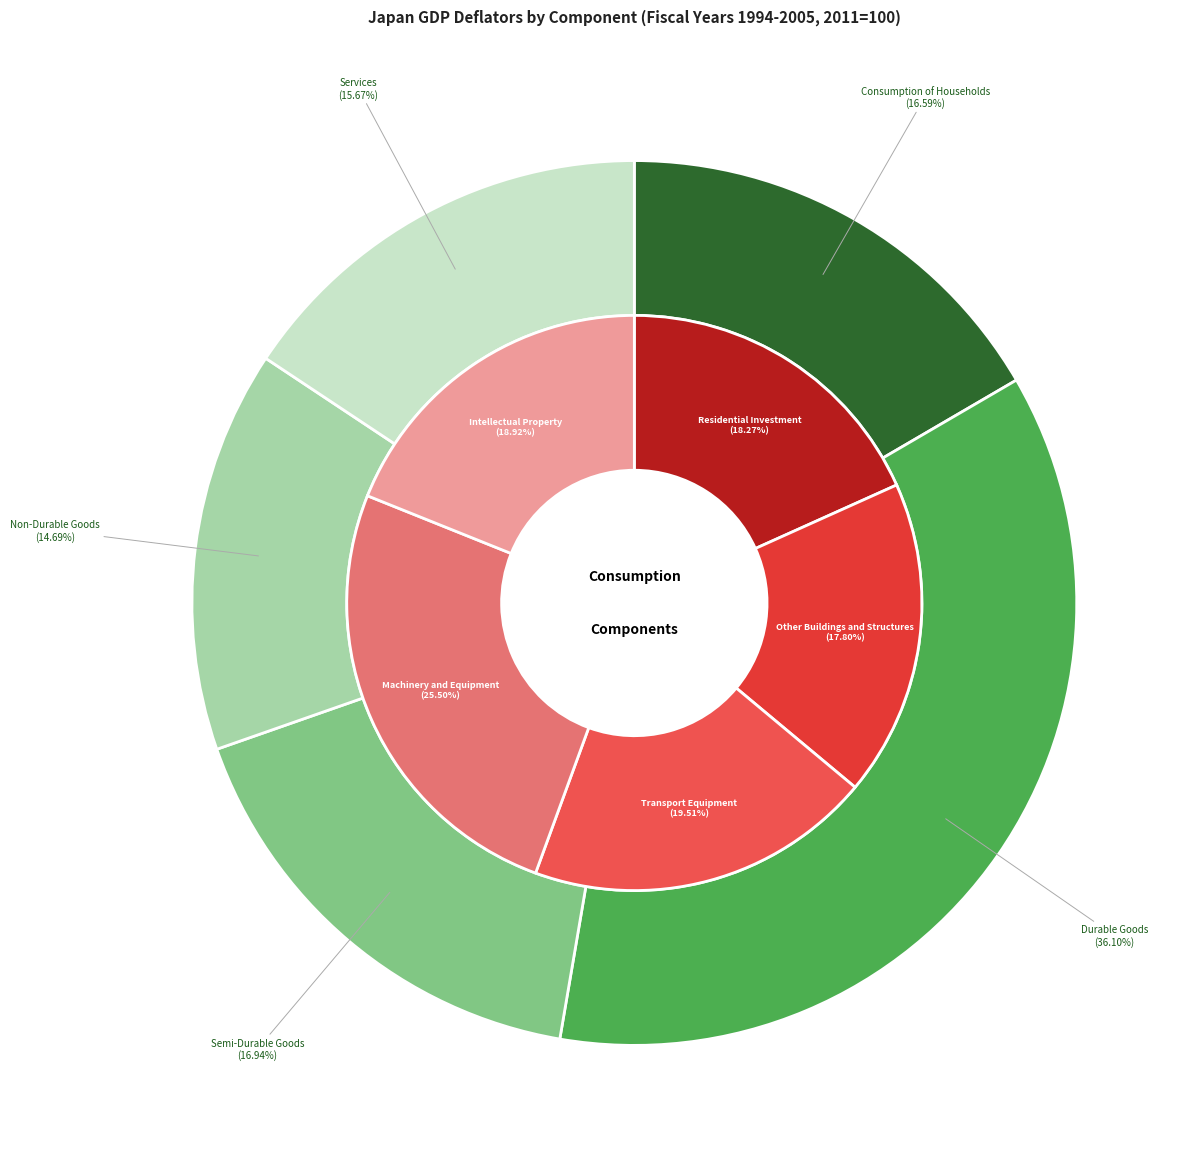

Does 2002/4-3. account for over 50% of the chart?

No